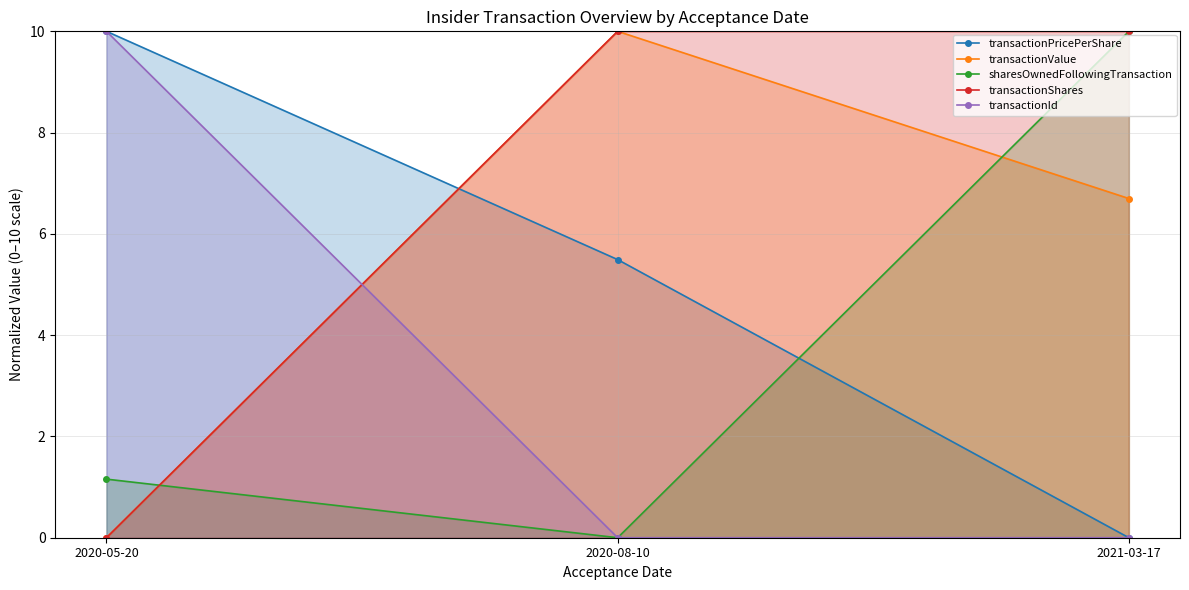

Is the value of sharesOwnedFollowingTransaction at 2021-03-17 greater than the value of transactionValue at 2020-05-20?

Yes